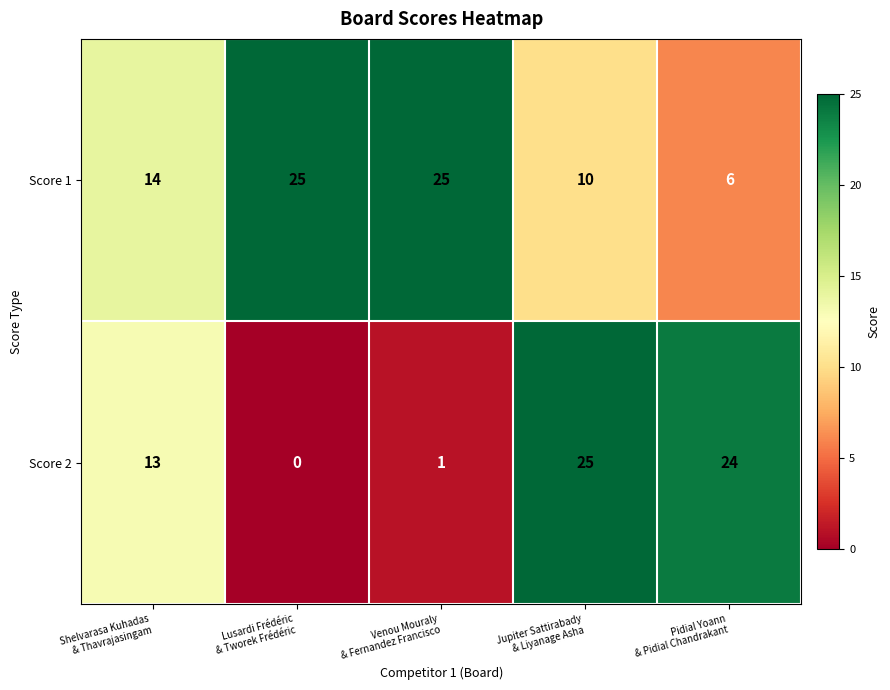

What is the highest value of the Score 1 series?

25